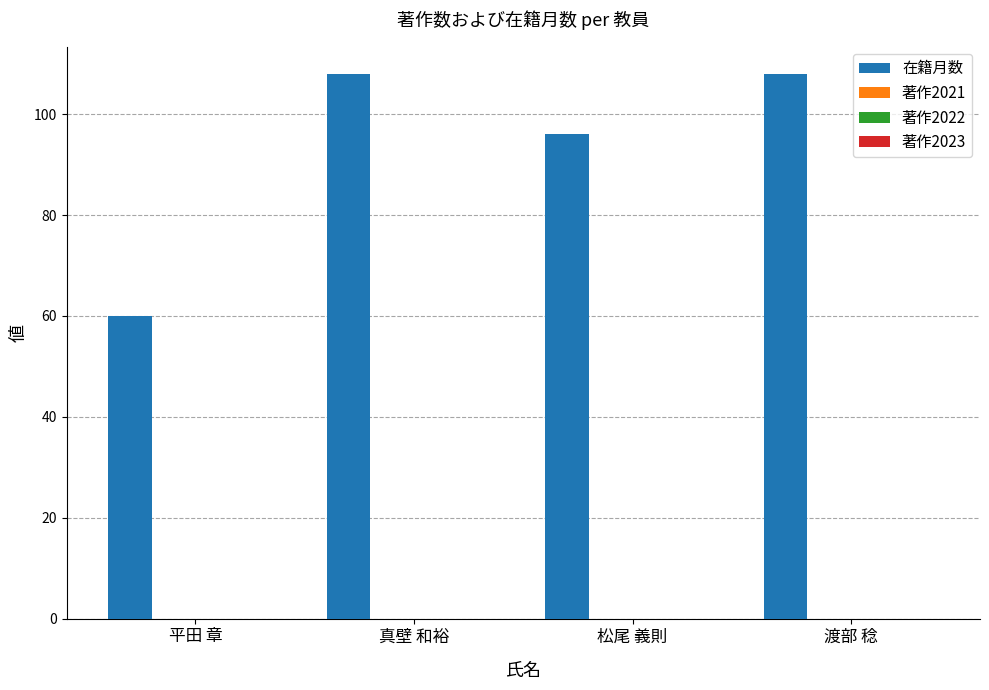

Count the number of categories in the chart.

4